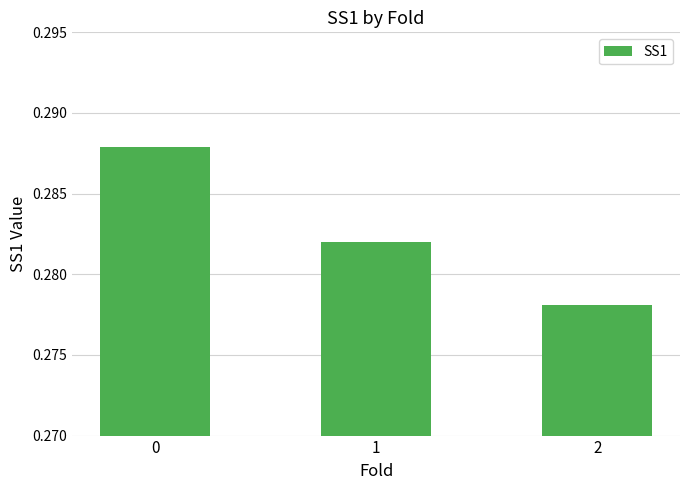

Are the bars horizontal?

No